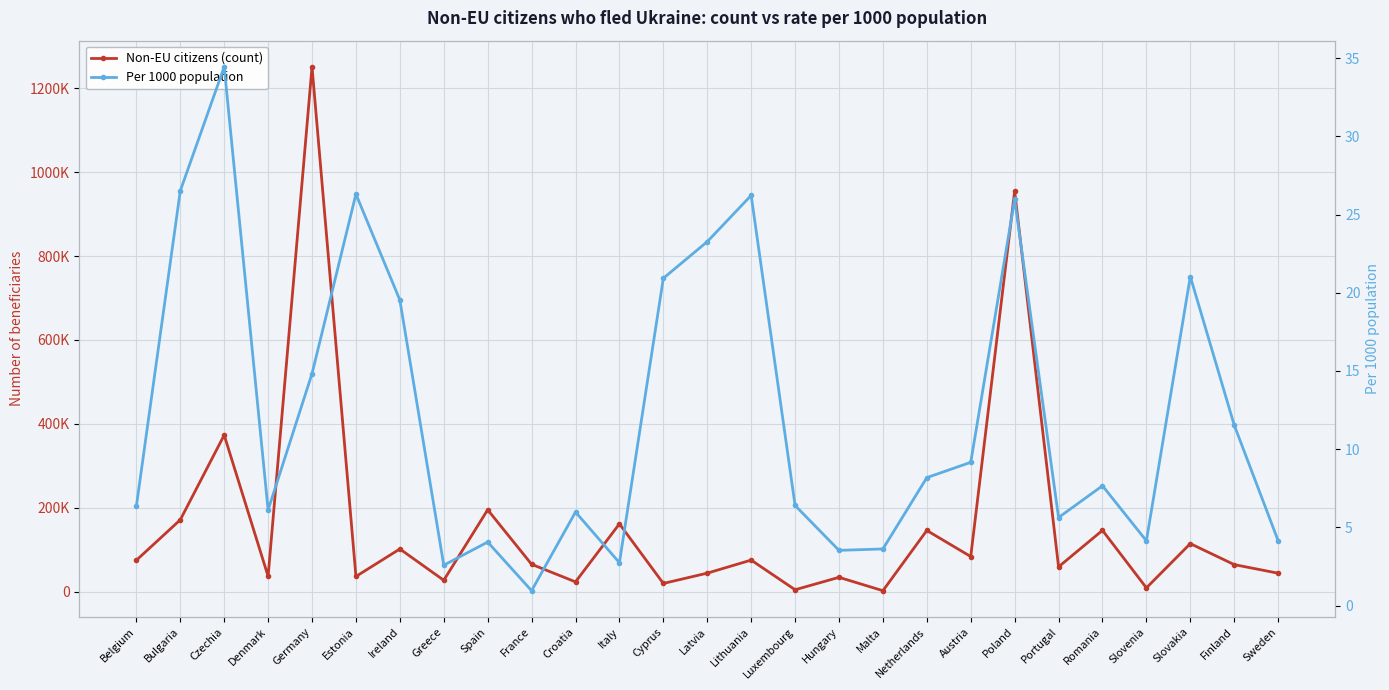

What are all the series names shown in the legend?

Non-EU citizens (count), Per 1000 population